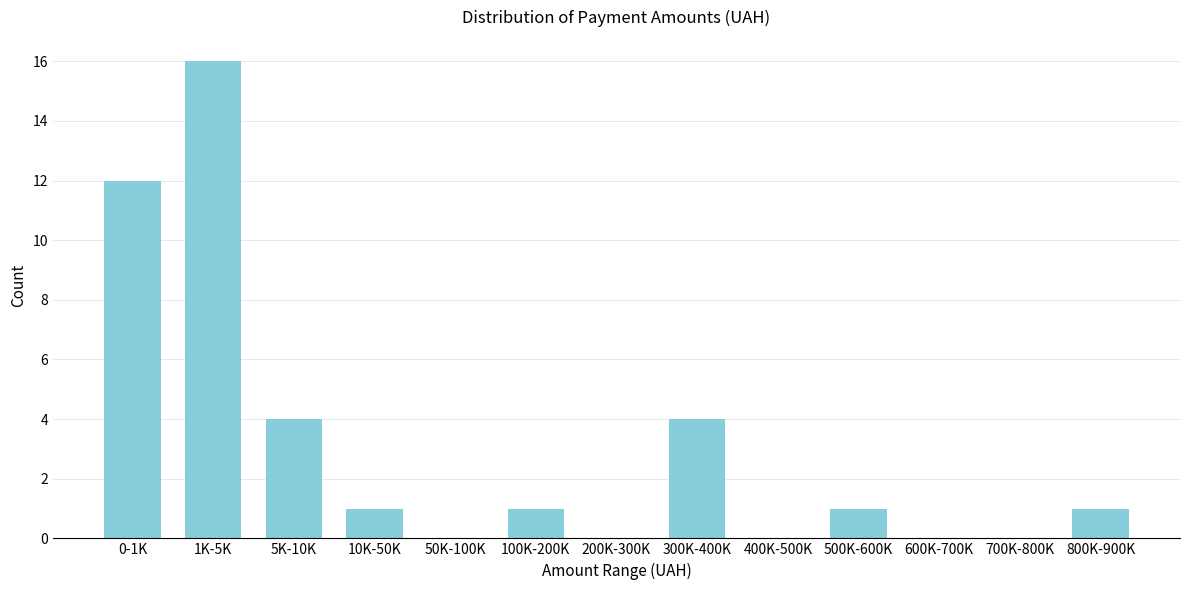

Reading left to right, what are all the values shown in this chart?

0-1K=12	1K-5K=16	5K-10K=4	10K-50K=1	50K-100K=0	100K-200K=1	200K-300K=0	300K-400K=4	400K-500K=0	500K-600K=1	600K-700K=0	700K-800K=0	800K-900K=1